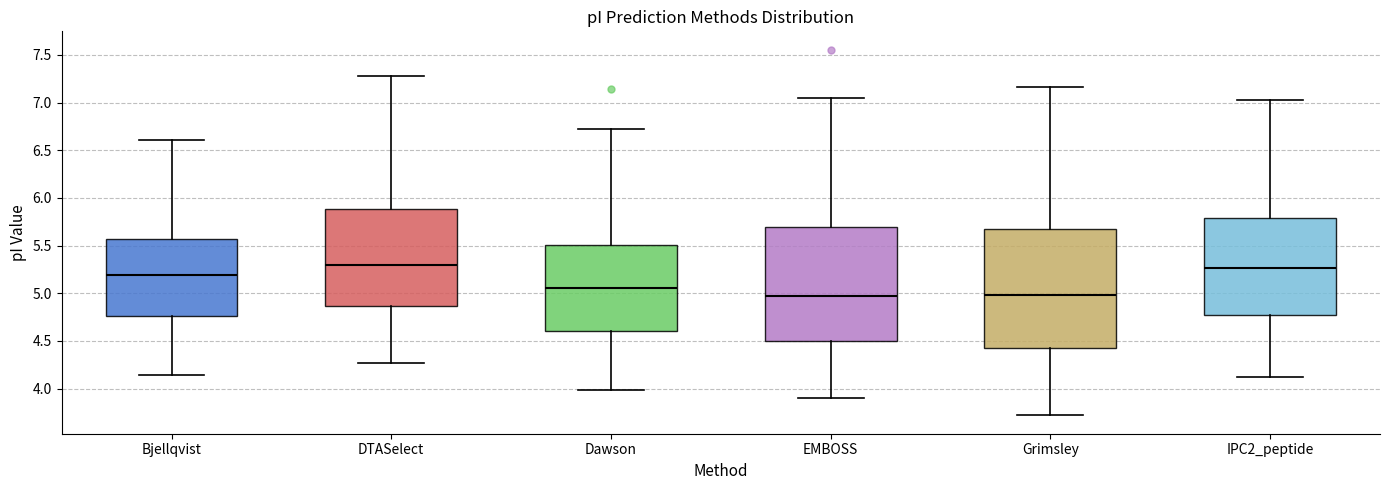

Where is the upper edge of the box for Grimsley on the y-axis? The values are not printed on the chart, so give them approximately, as read against the axis.

5.65